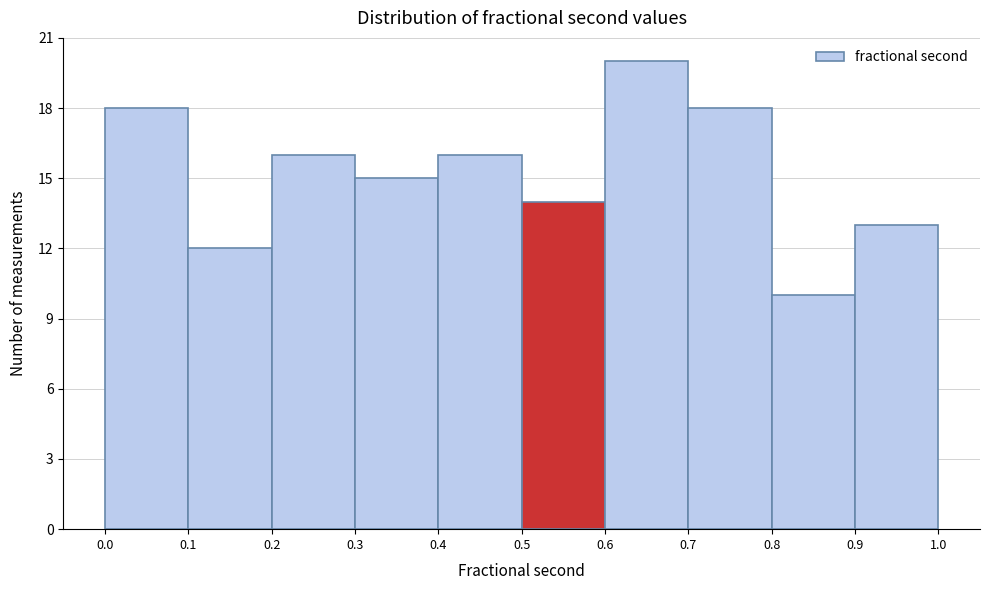

Reading left to right, list every bar in this chart as the range it spans on the x-axis followed by its height. The values are not printed on the chart, so give them approximately, as read against the axis.

0.0 to 0.1: 18
0.1 to 0.2: 12
0.2 to 0.3: 16
0.3 to 0.4: 15
0.4 to 0.5: 16
0.5 to 0.6: 14
0.6 to 0.7: 20
0.7 to 0.8: 18
0.8 to 0.9: 10
0.9 to 1.0: 13